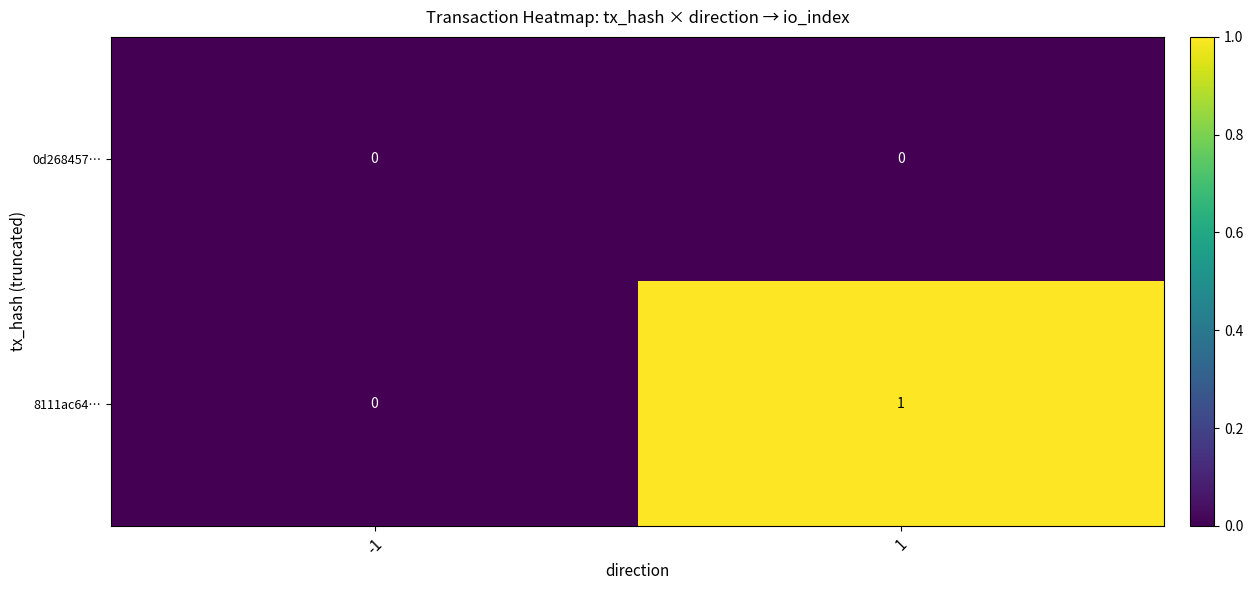

Between -1 and 1, which series saw the biggest shift?

8111ac64…